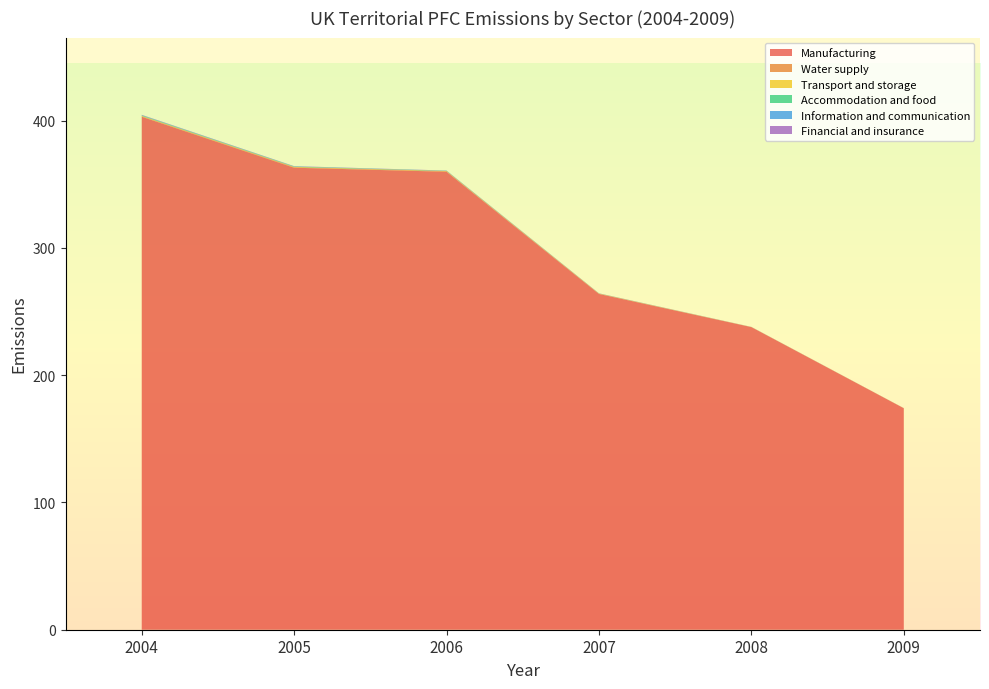

Reading left to right, list all the values displayed in this chart.

Manufacturing: 403.0	362.9	359.8	263.8	237.7	174.0
Water supply: 0.5	0.5	0.5	0.3	0.1	0.1
Transport and storage: 0.3	0.2	0.1	0.1	0.0	0.0
Accommodation and food: 0.4	0.3	0.2	0.1	0.0	0.0
Information and communication: 0.2	0.2	0.1	0.0	0.0	0.0
Financial and insurance: 0.2	0.2	0.1	0.1	0.0	0.0